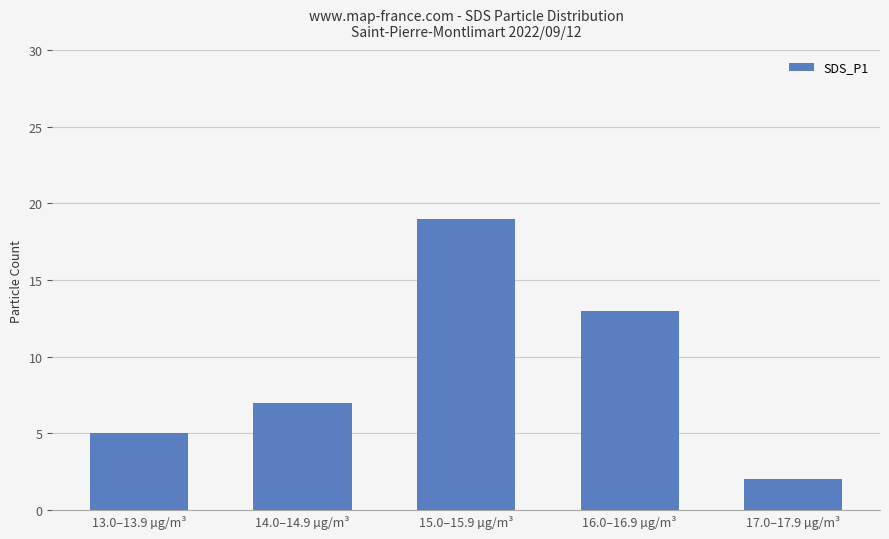

What is the value of the 1st bar from the left?

5